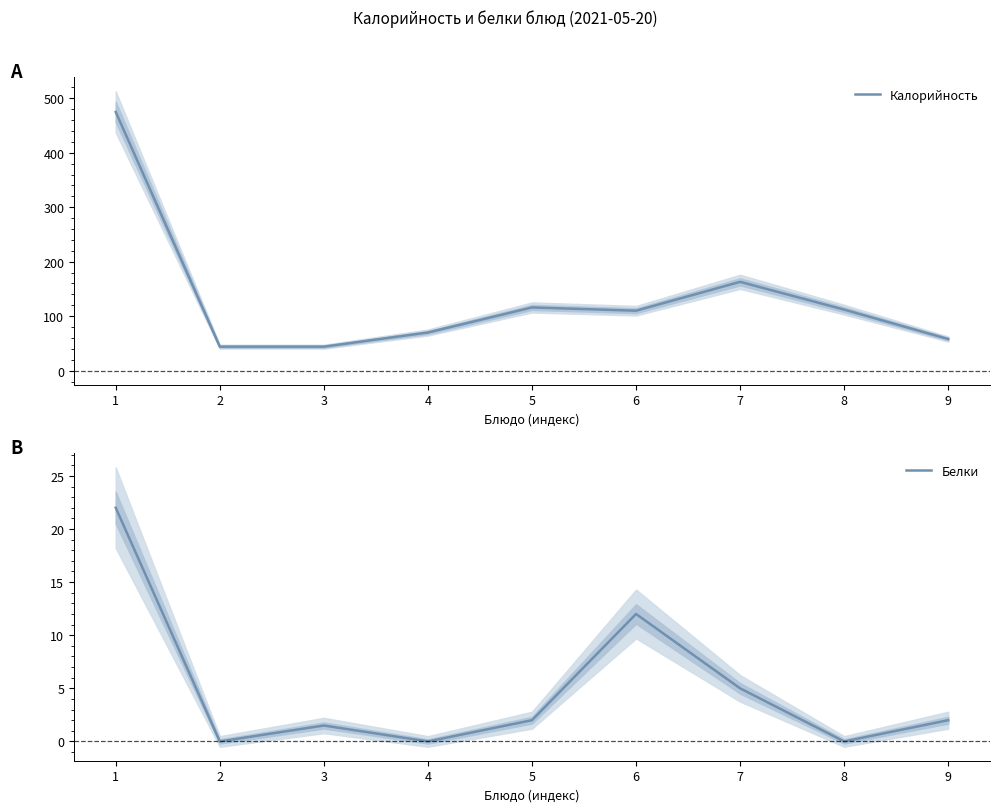

True or false: Калорийность and Белки intersect in this chart.

False